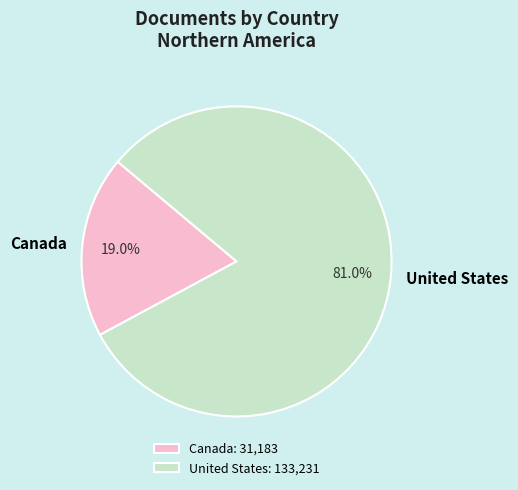

To the nearest percent, what percentage of the pie is United States?

81%